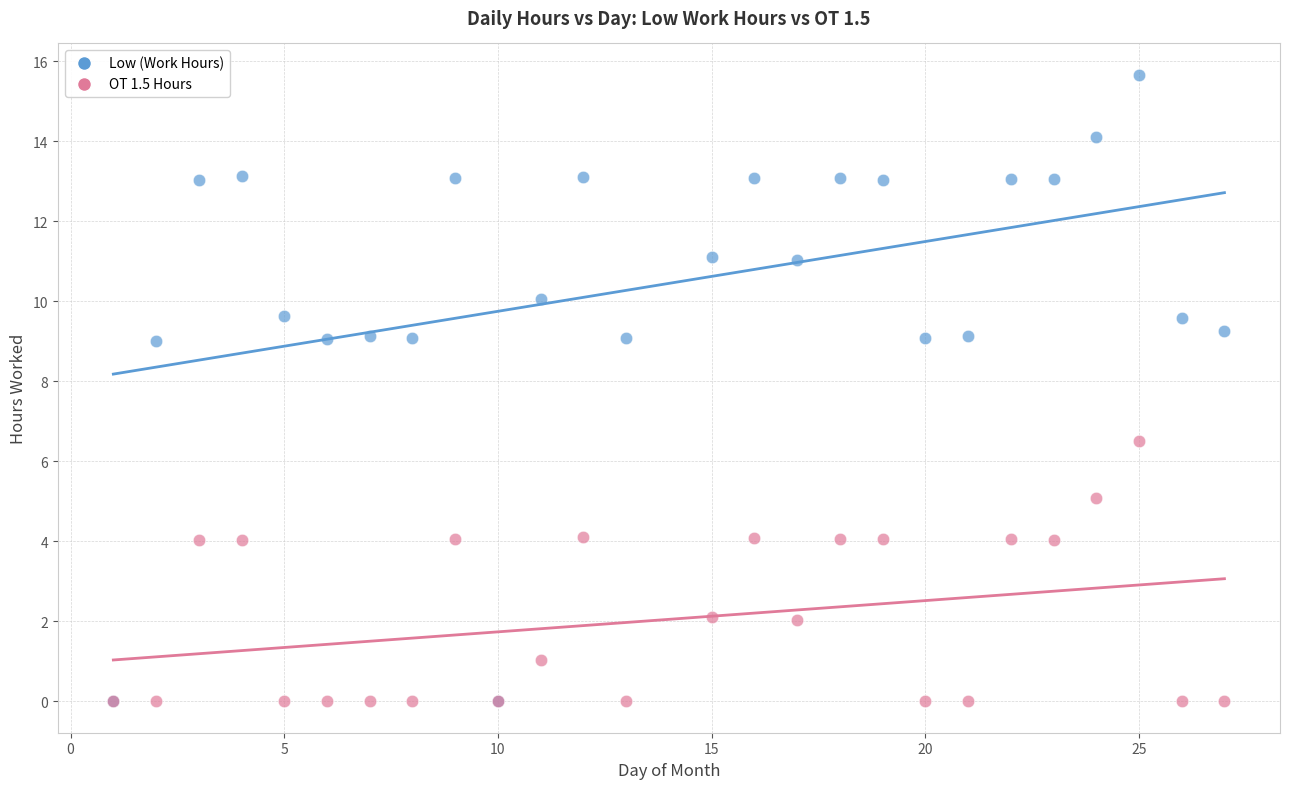

In the Low (Work Hours) series, what Y value is closest to 7?

9.0